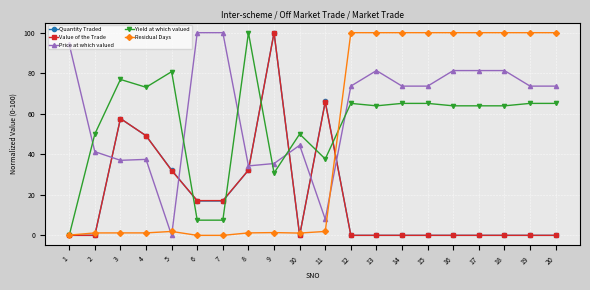

At which label does Value of the Trade reach its peak?

9